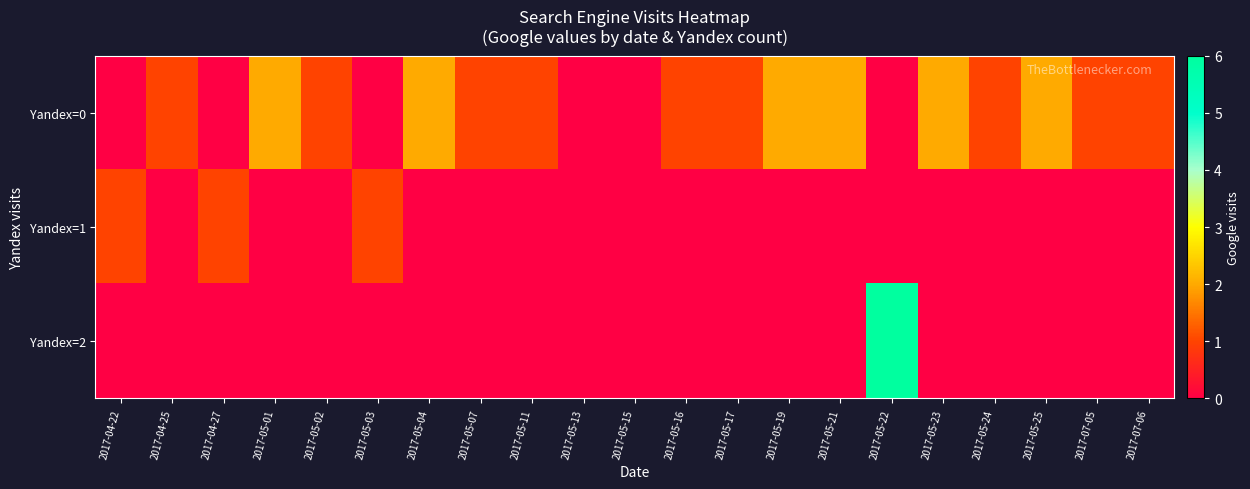

Which series has the widest spread of values?

Yandex=2